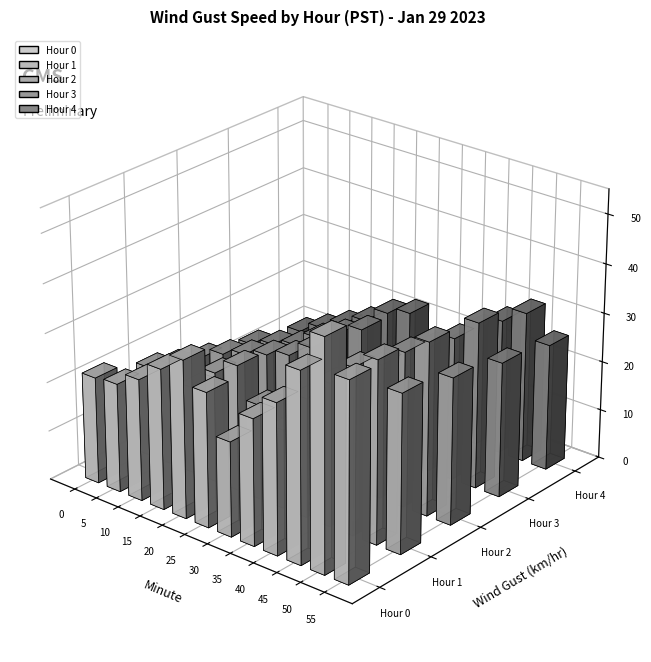

Between 45 and 5, which is larger?

45